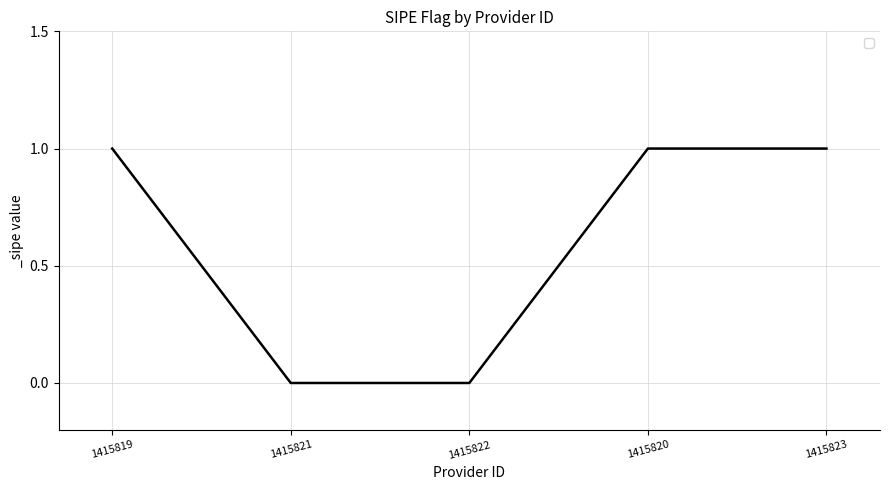

Is it true that the value at 1415819 is 1?

True